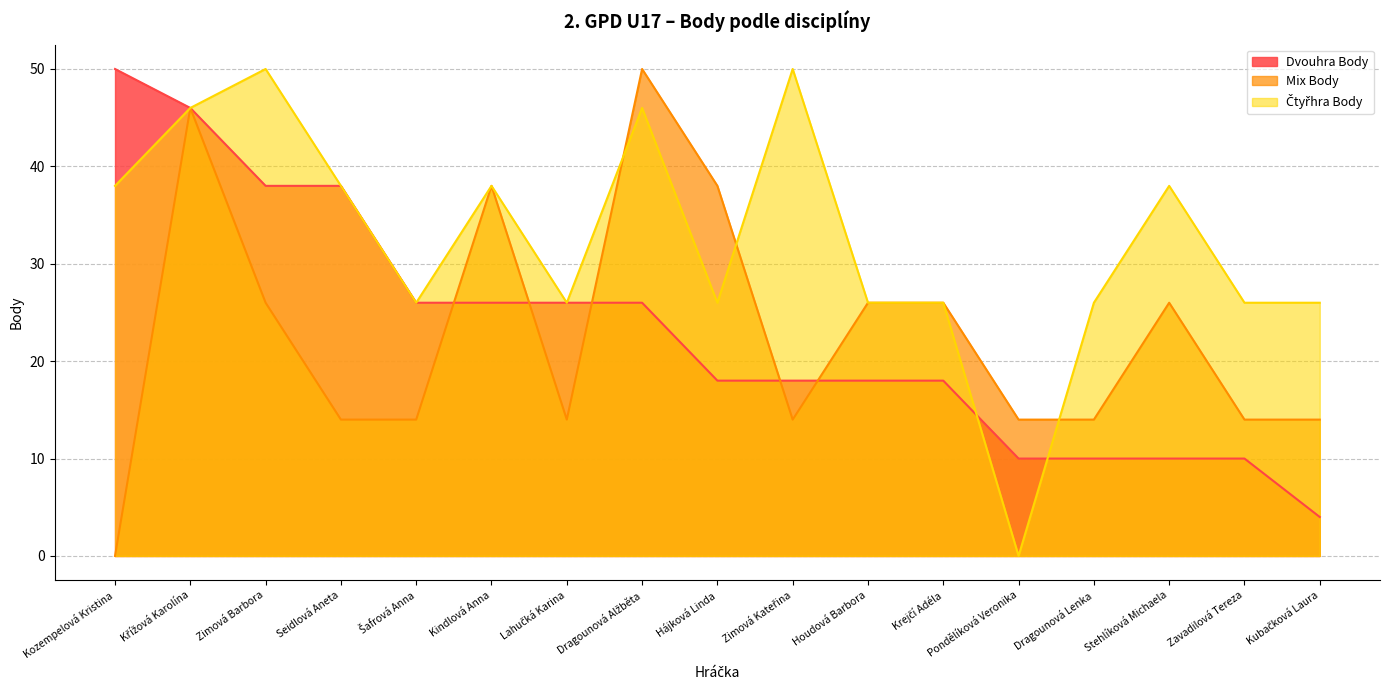

At how many categories does at least one series exceed 0?

17